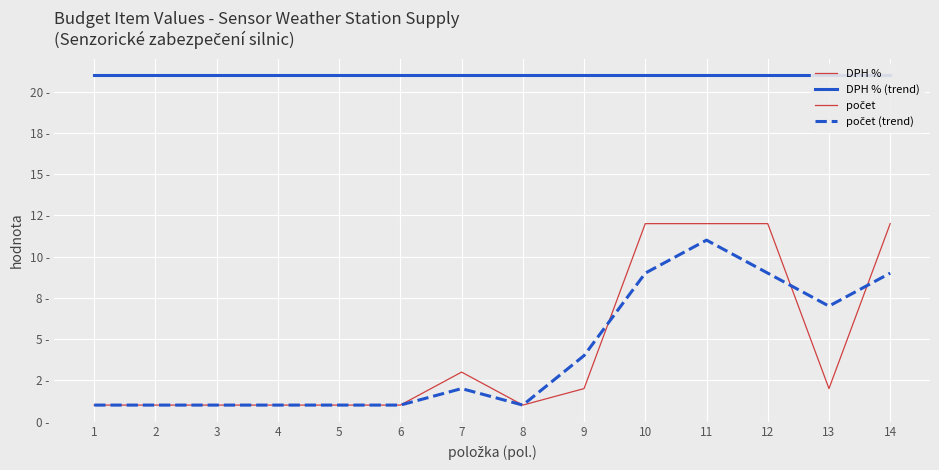

Reading left to right, what are all the values shown in this chart?

DPH %: 21	21	21	21	21	21	21	21	21	21	21	21	21	21
DPH % (trend): 21	21	21	21	21	21	21	21	21	21	21	21	21	21
počet: 1	1	1	1	1	1	3	1	2	12	12	12	2	12
počet (trend): 1	1	1	1	1	1	2	1	4	9	11	9	7	9